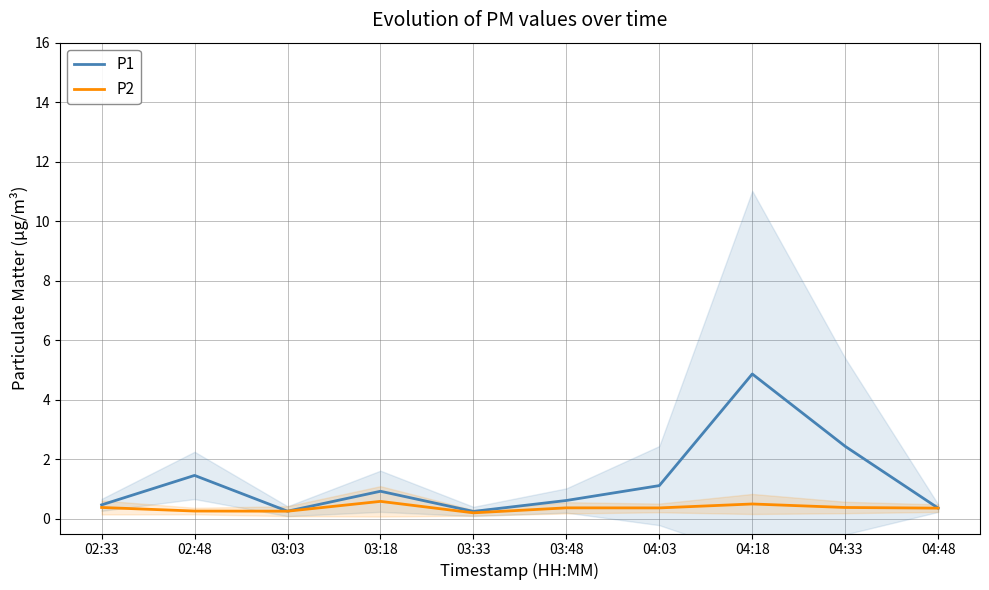

Count the number of data series in this chart.

2